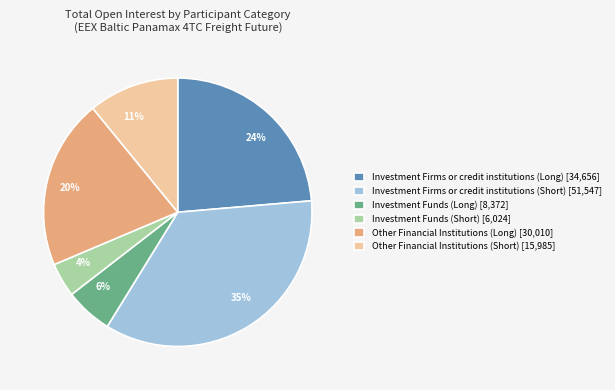

Does any single category account for the majority?

No